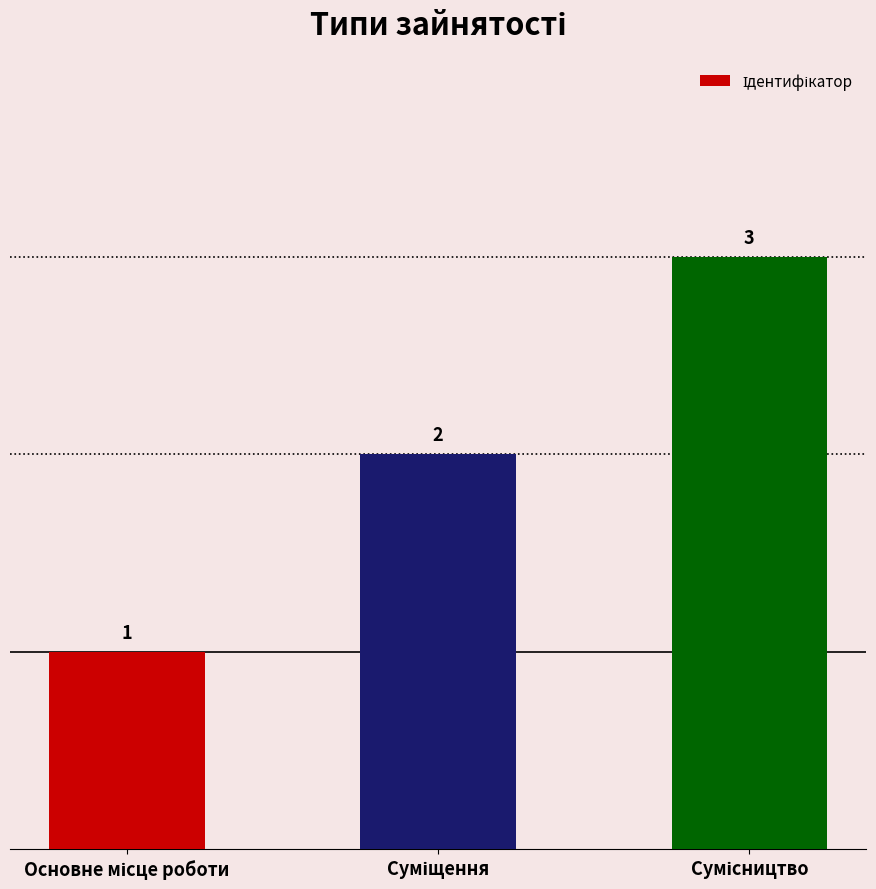

What is the value of the 2nd bar from the left?

2